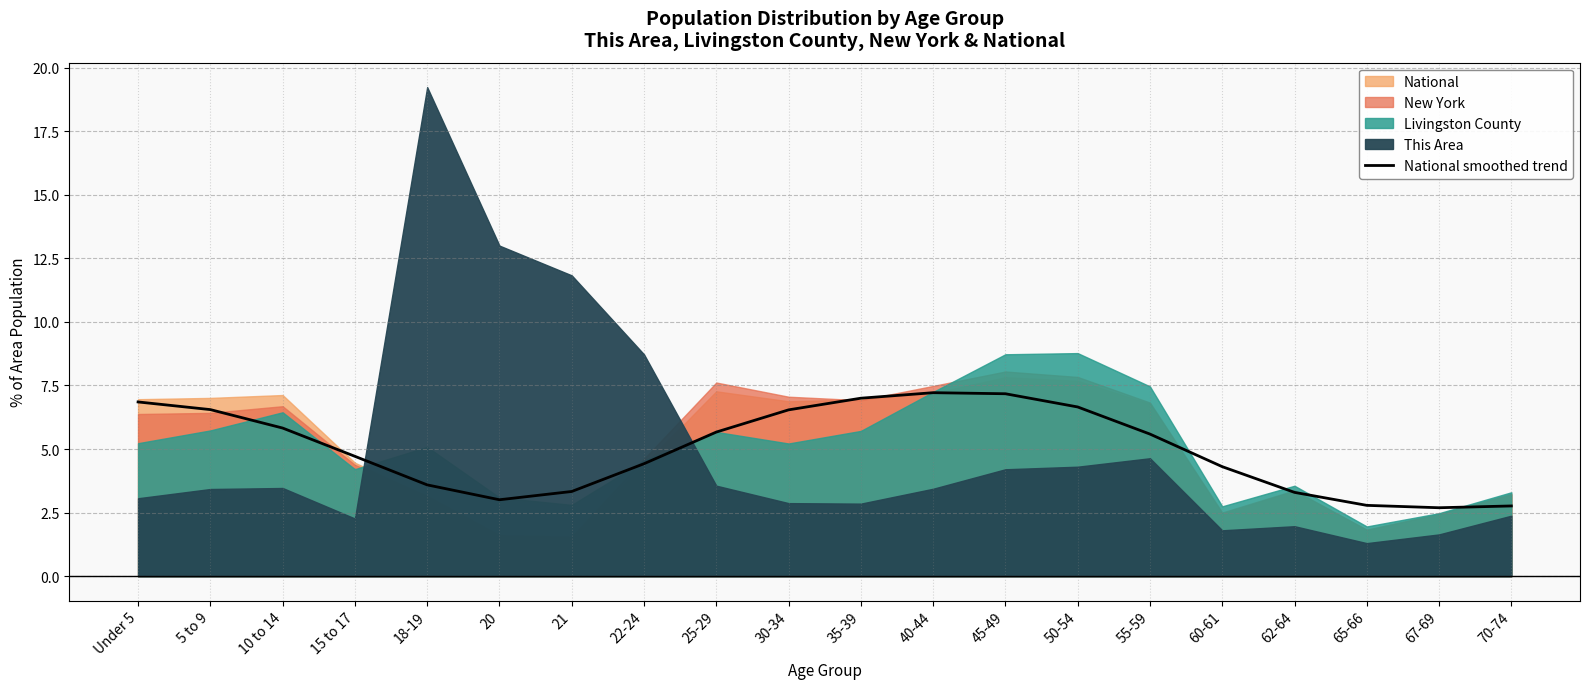

What position from the left is 18-19?

5